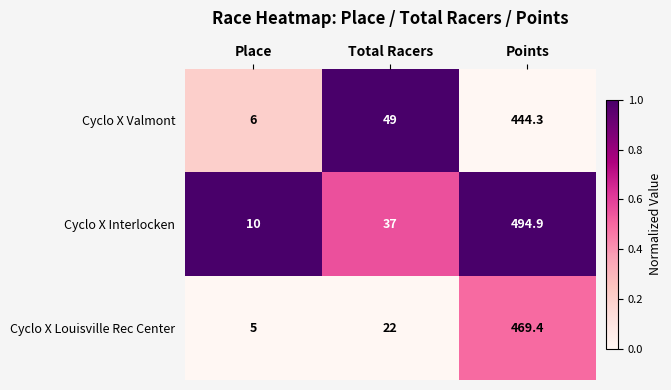

Reading left to right, extract all data points from this chart.

Cyclo X Valmont: 6.0	49.0	444.3
Cyclo X Interlocken: 10.0	37.0	494.9
Cyclo X Louisville Rec Center: 5.0	22.0	469.4